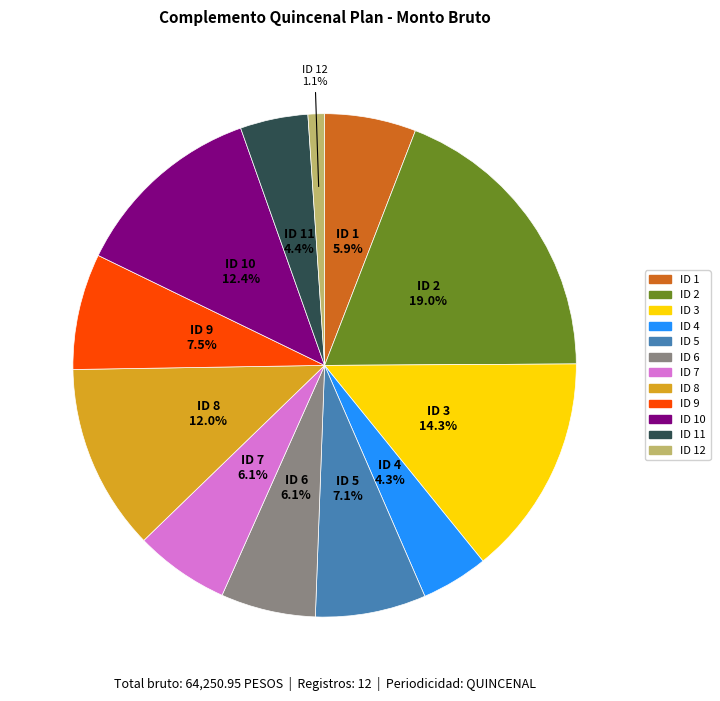

Is there a majority slice in this chart?

No